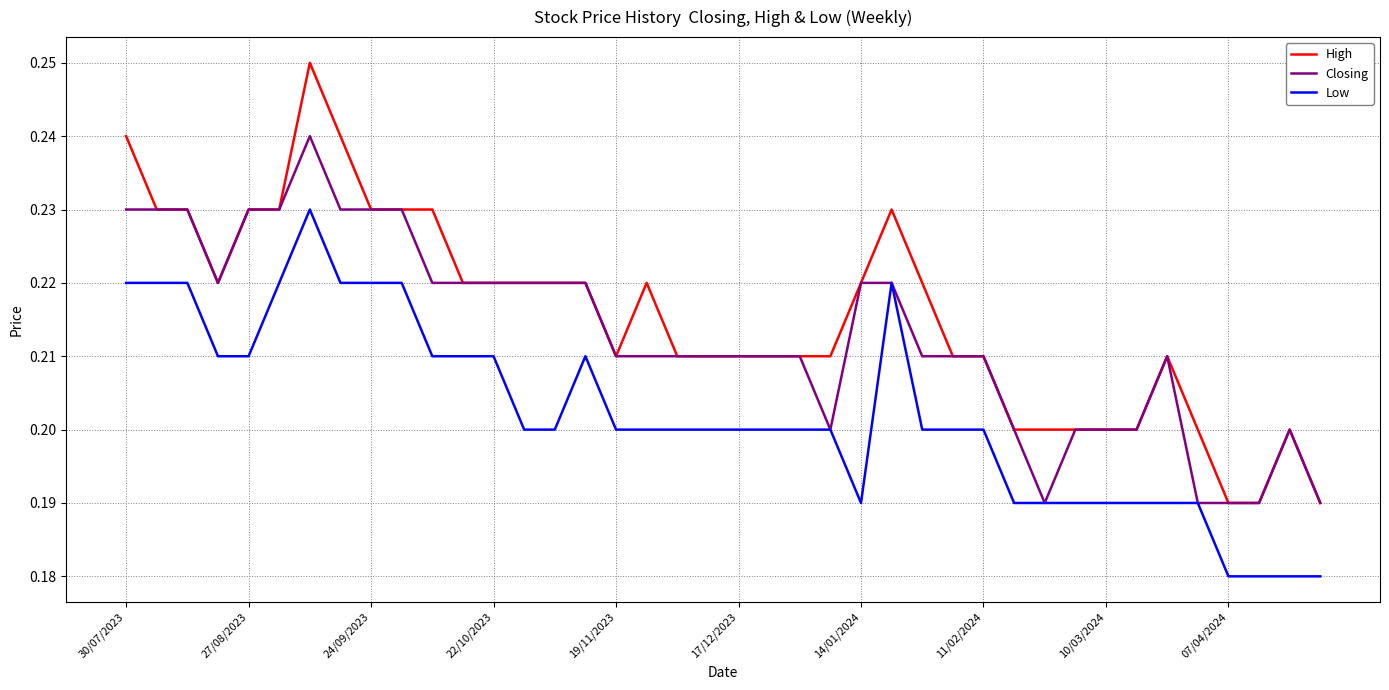

Which series has the largest range (max minus min)?

High